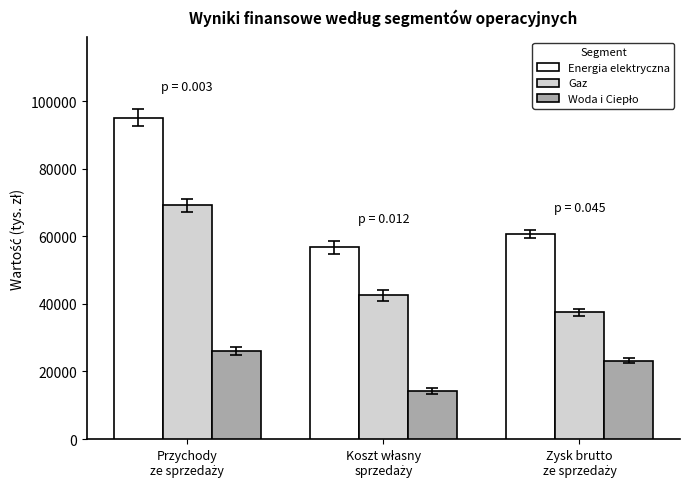

What is the difference between the maximum and second lowest values in the Energia elektryczna series?

34389